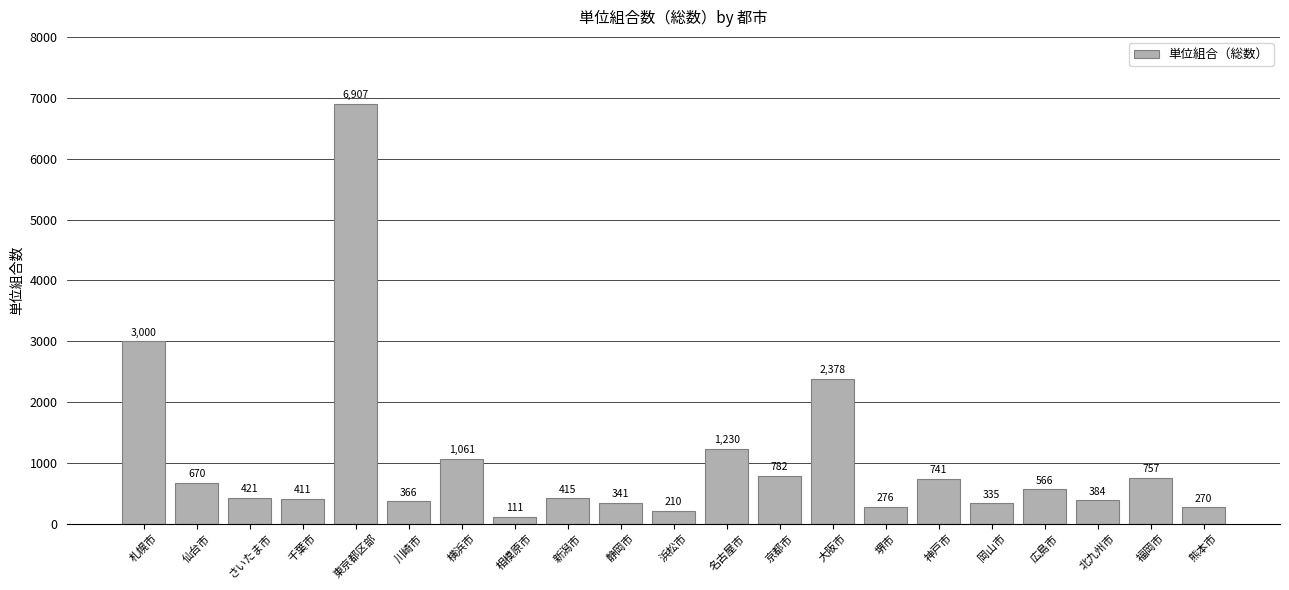

True or false: the data shows 1061 at 横浜市.

True